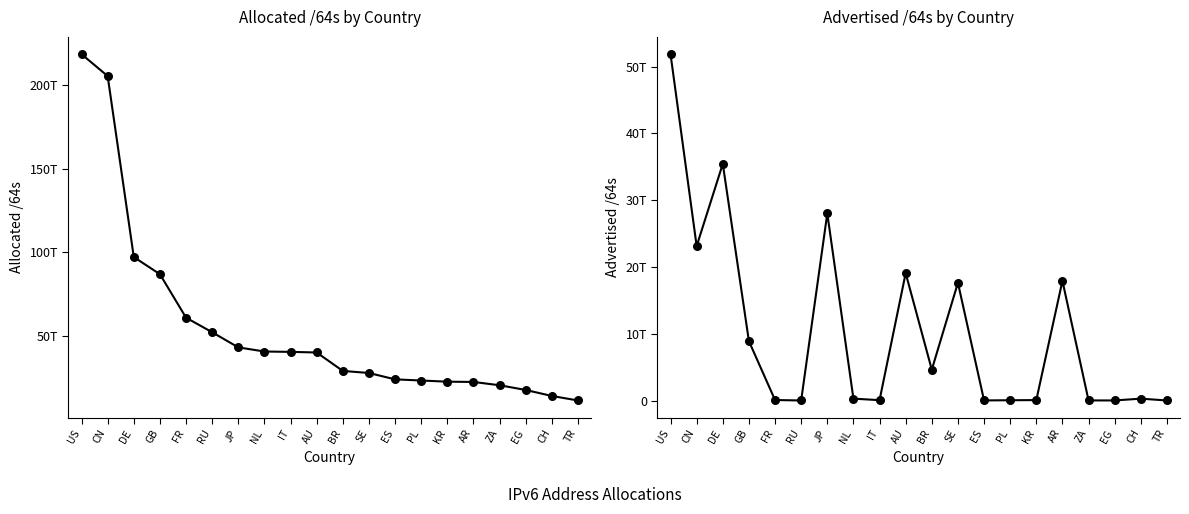

Which series has the largest total across all categories?

Allocated /64s